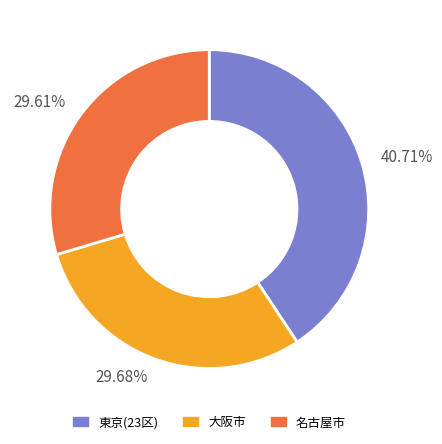

Count the number of slices in the pie.

3